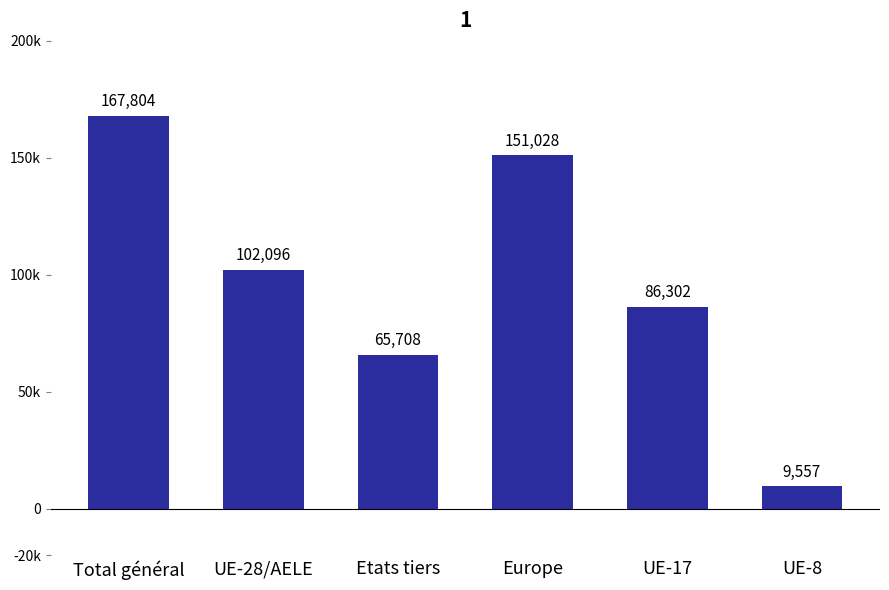

Is it true that the value at Etats tiers is 91636?

False